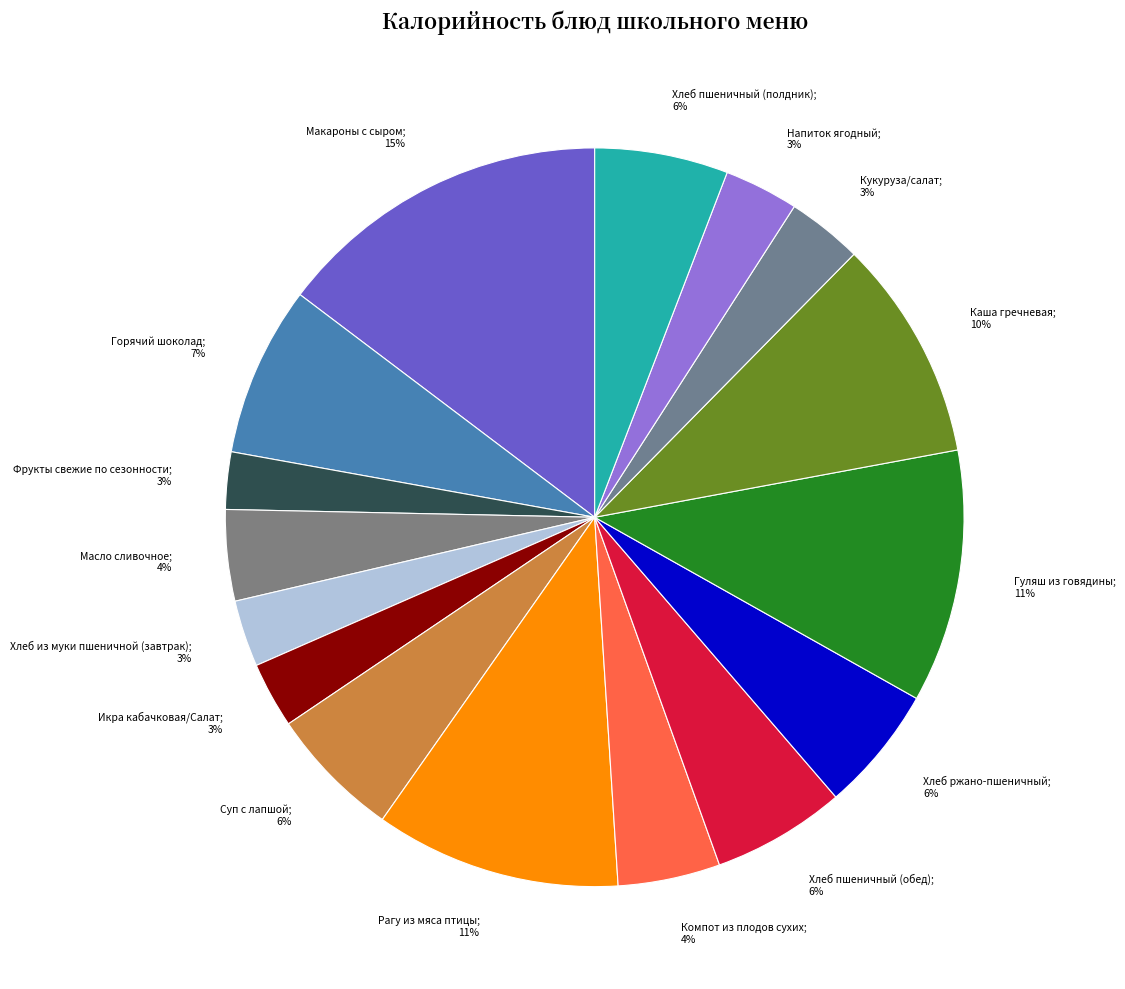

Which slice is the smallest?

Фрукты свежие по сезонности